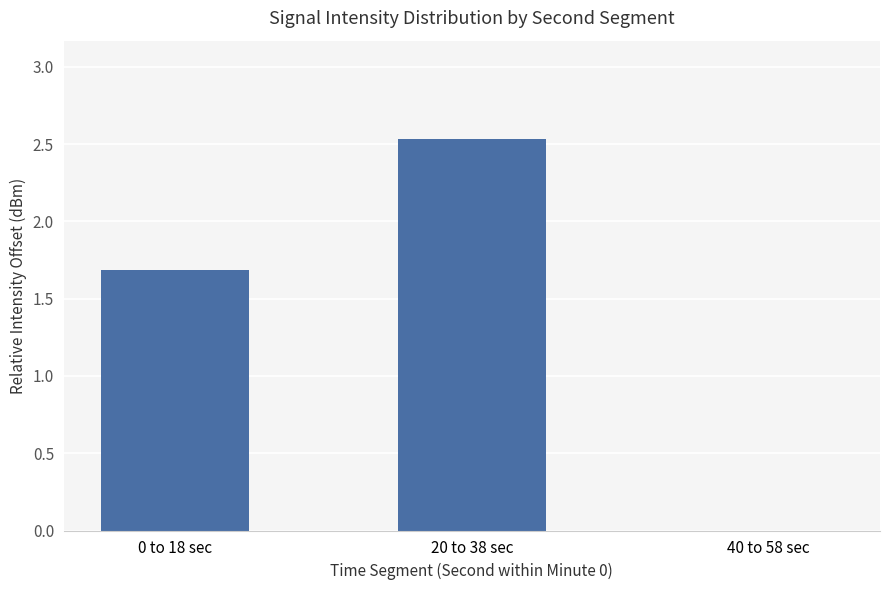

How many values are between 0 and 2?

2